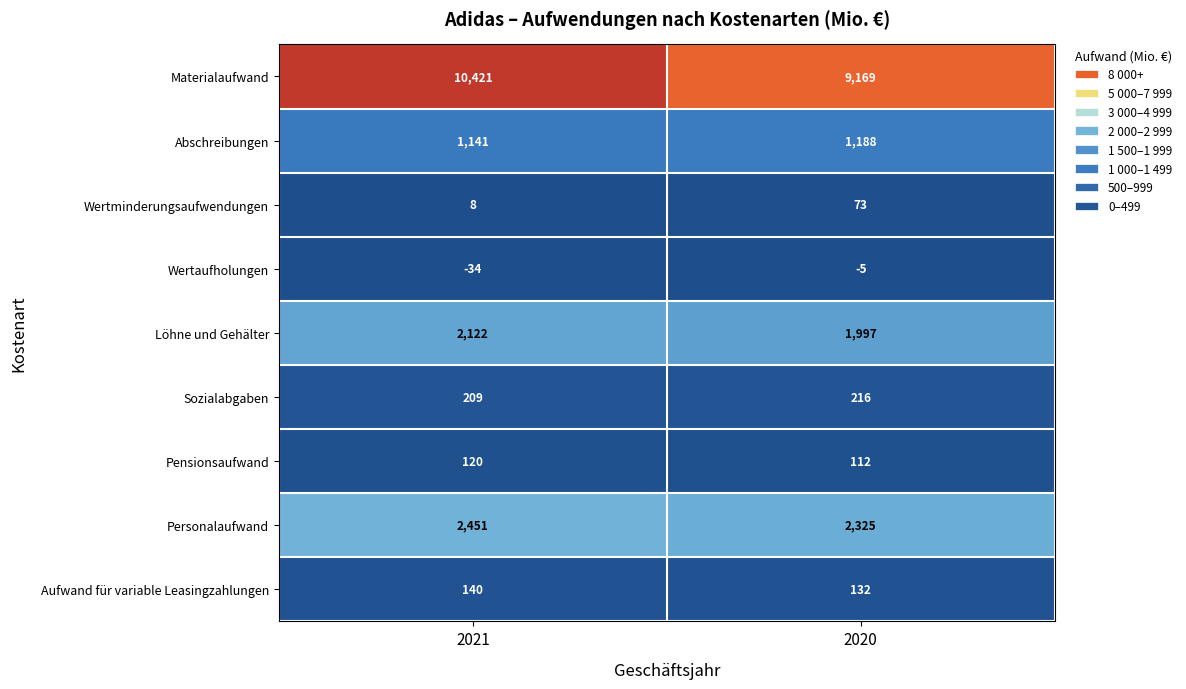

Between 2021 and 2020, which series saw the biggest shift?

Materialaufwand